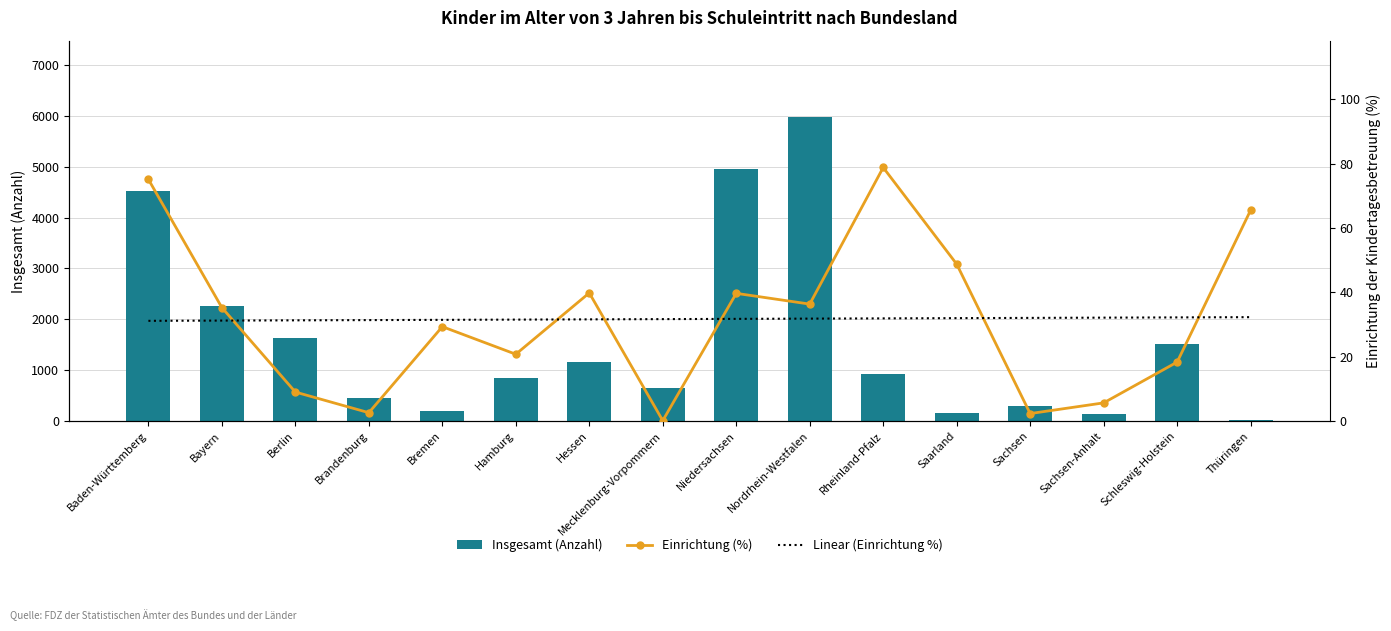

Which series has the largest total across all categories?

Insgesamt (Anzahl)